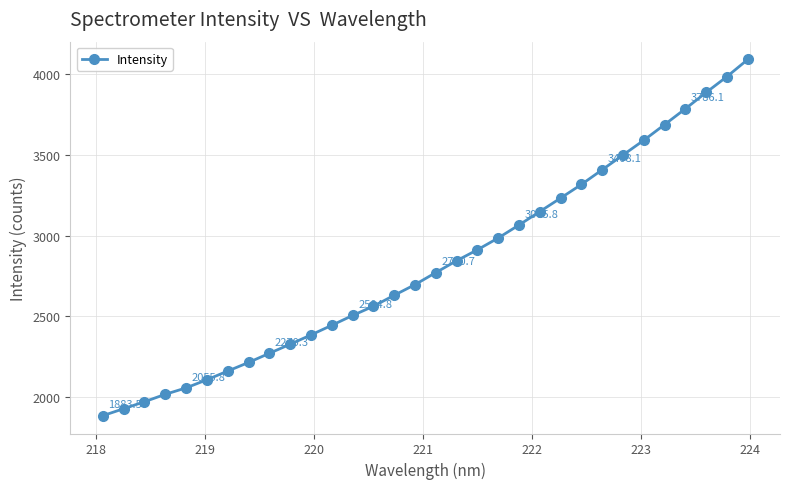

What is the average value?

2823.8